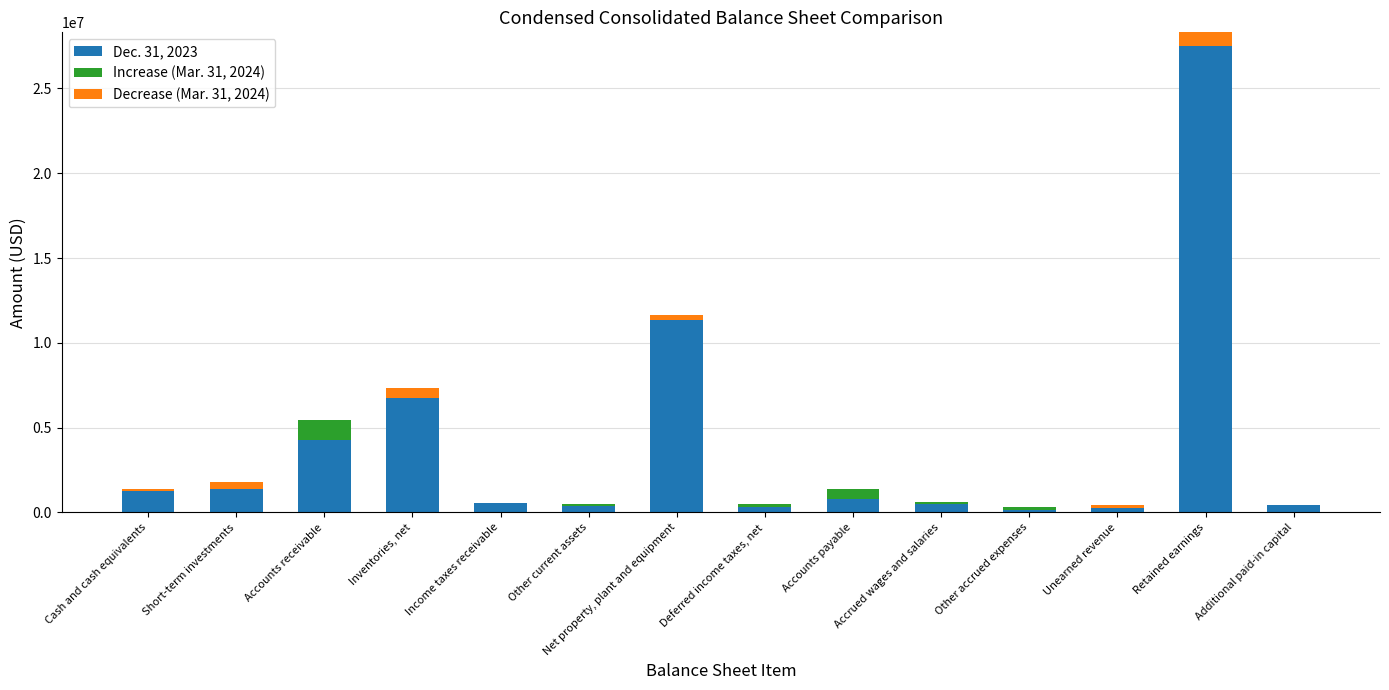

What are all the series names shown in the legend?

Dec. 31, 2023, Increase (Mar. 31, 2024), Decrease (Mar. 31, 2024)